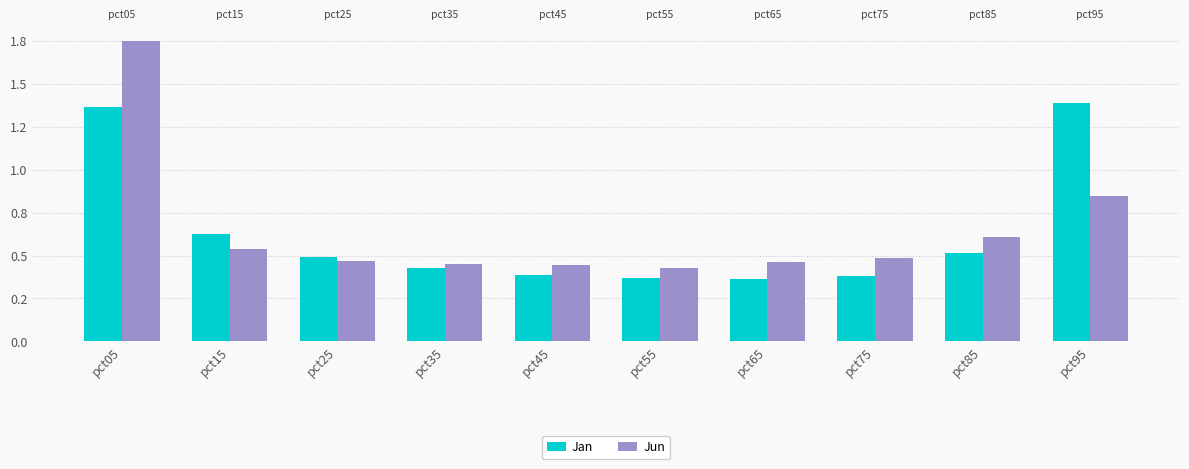

What is the difference between the highest and lowest values at pct95?

0.5